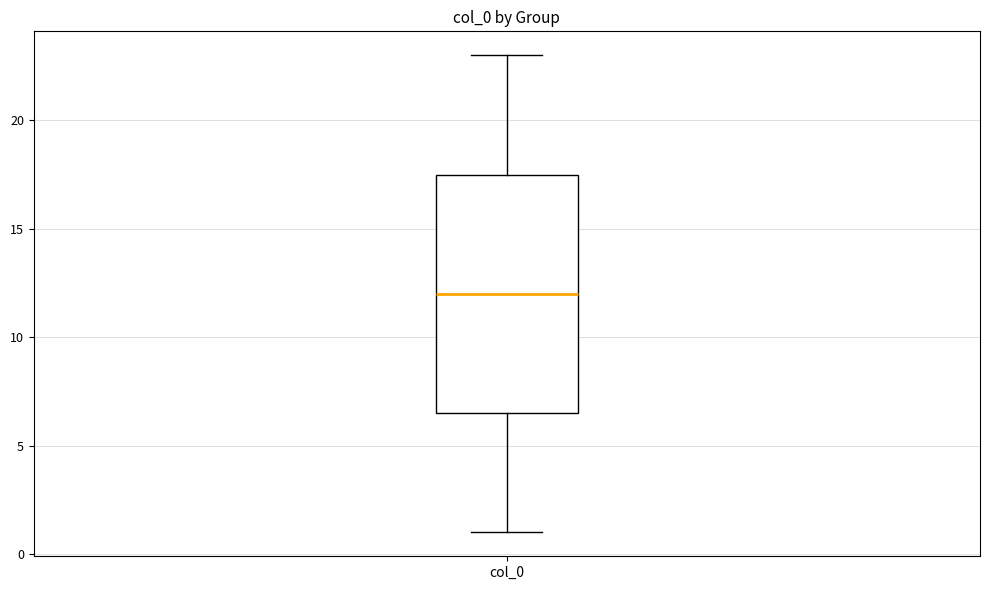

Transcribe this box plot: give where the median line is, the range the box spans, and where the two whiskers end, as read against the y-axis. The values are not printed on the chart, so give them approximately, as read against the axis.

median 12.0, box 6.5 to 17.5, whiskers 1.0 to 23.0